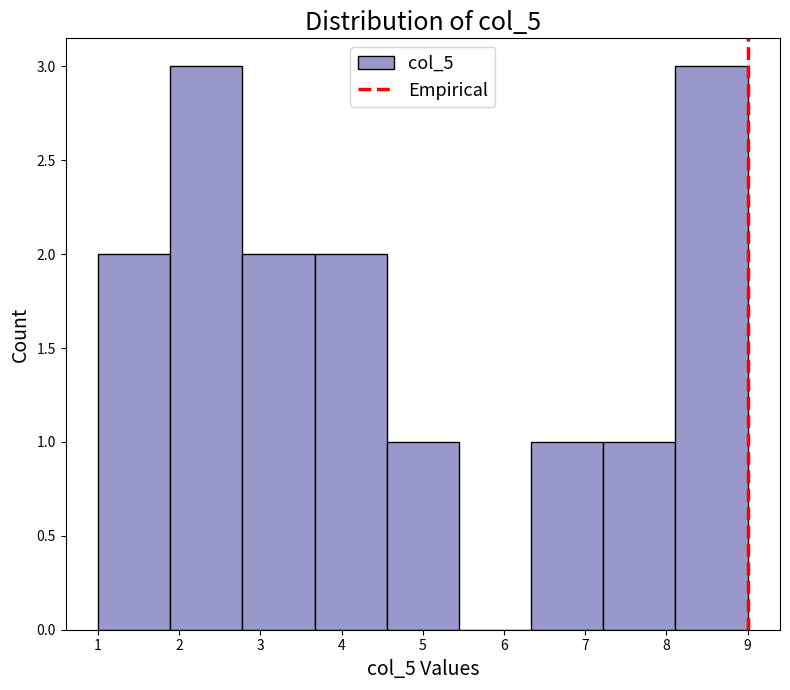

What is the height of the bar covering 2.8 to 3.7 on the x-axis? Neither the bar edges nor the heights are printed on the chart, so give them approximately, as read against the axes.

2